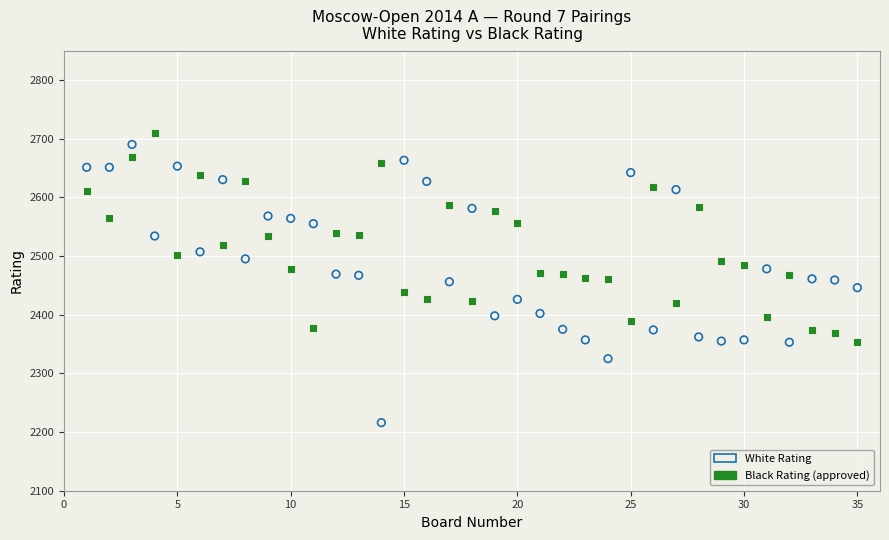

Which series reaches the minimum Y coordinate?

White Rating